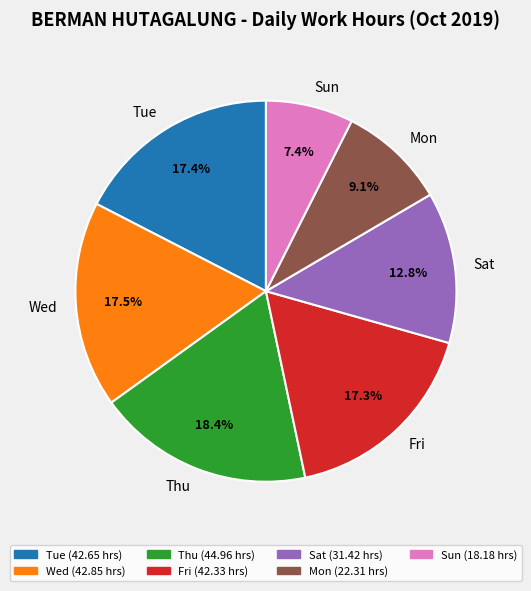

Which category has the biggest portion of the pie?

Thu